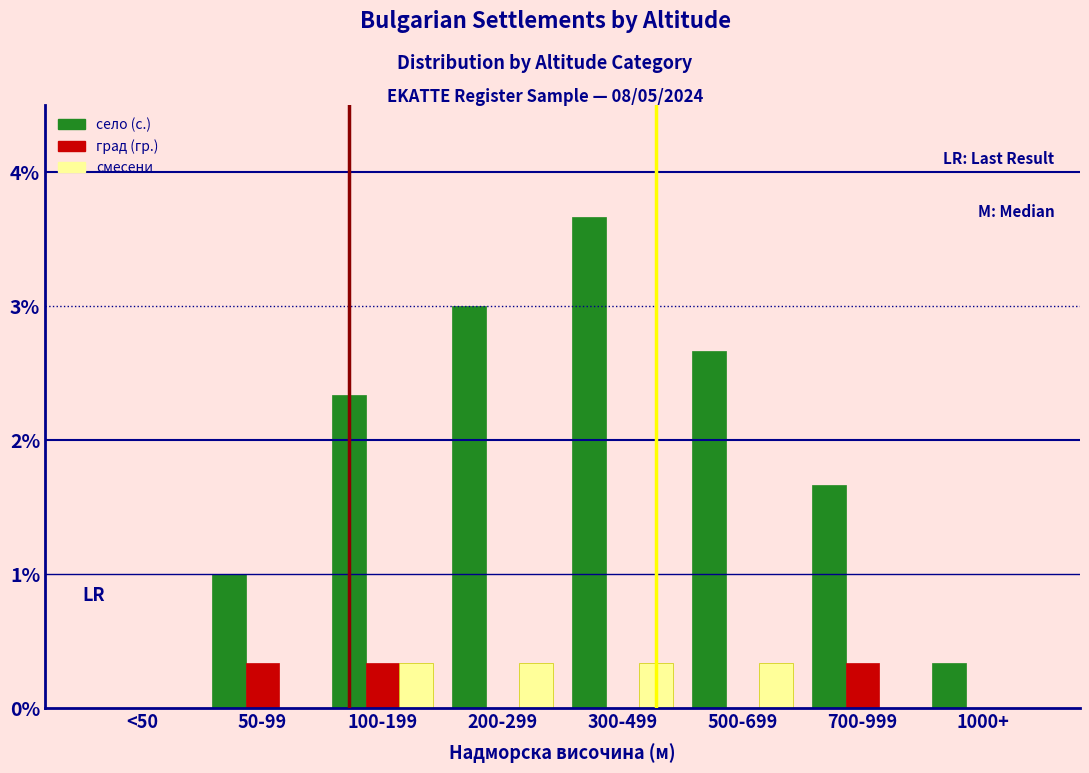

Are the bars horizontal?

No